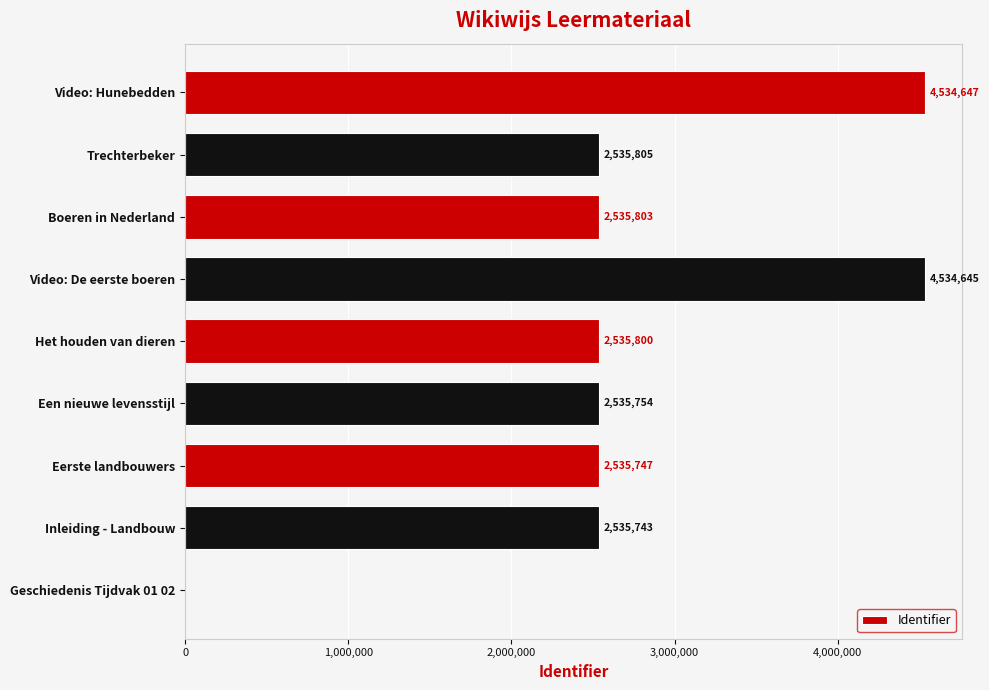

What is the sum of the values at Een nieuwe levensstijl and Video: Hunebedden?

7070401